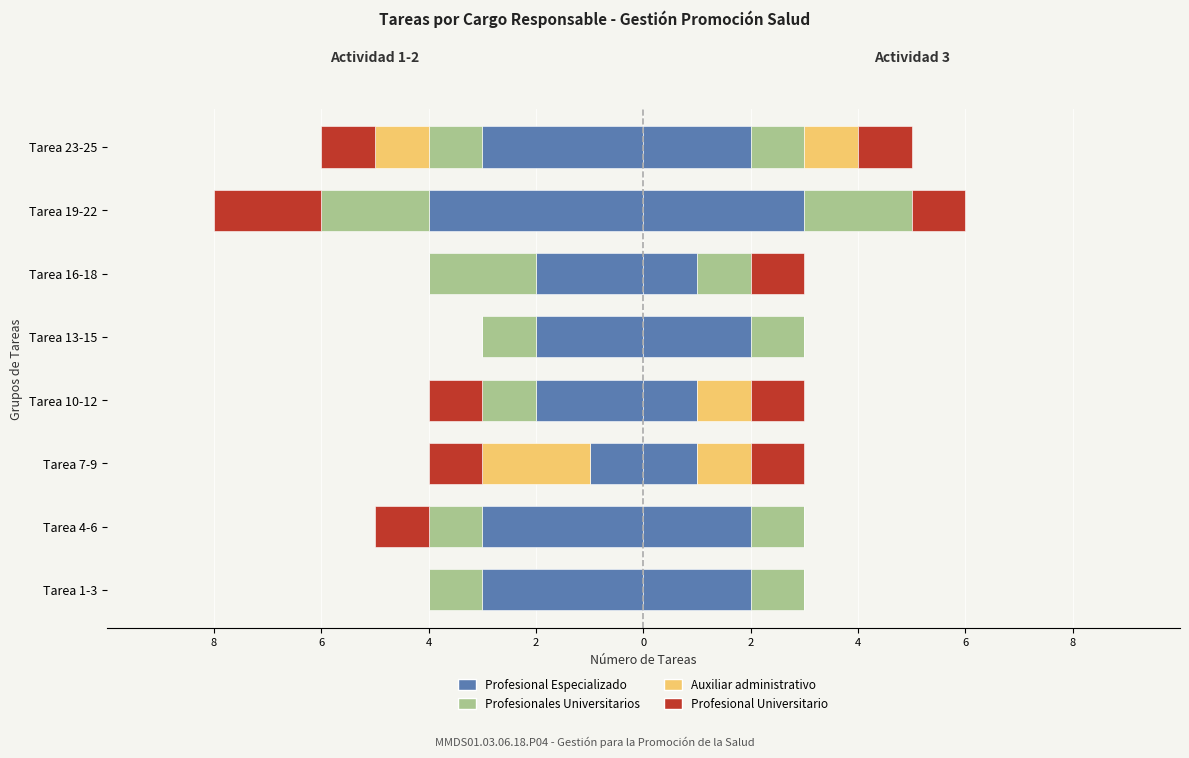

What is the value of the Profesional Especializado bar at the 3rd from the left?

-1